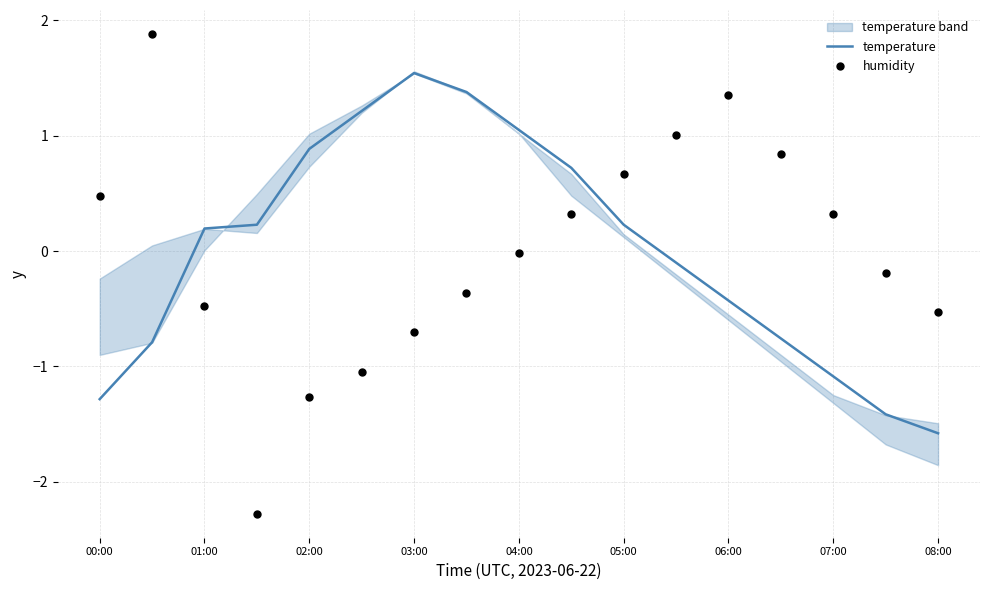

At which label does temperature first exceed 0?

01:00